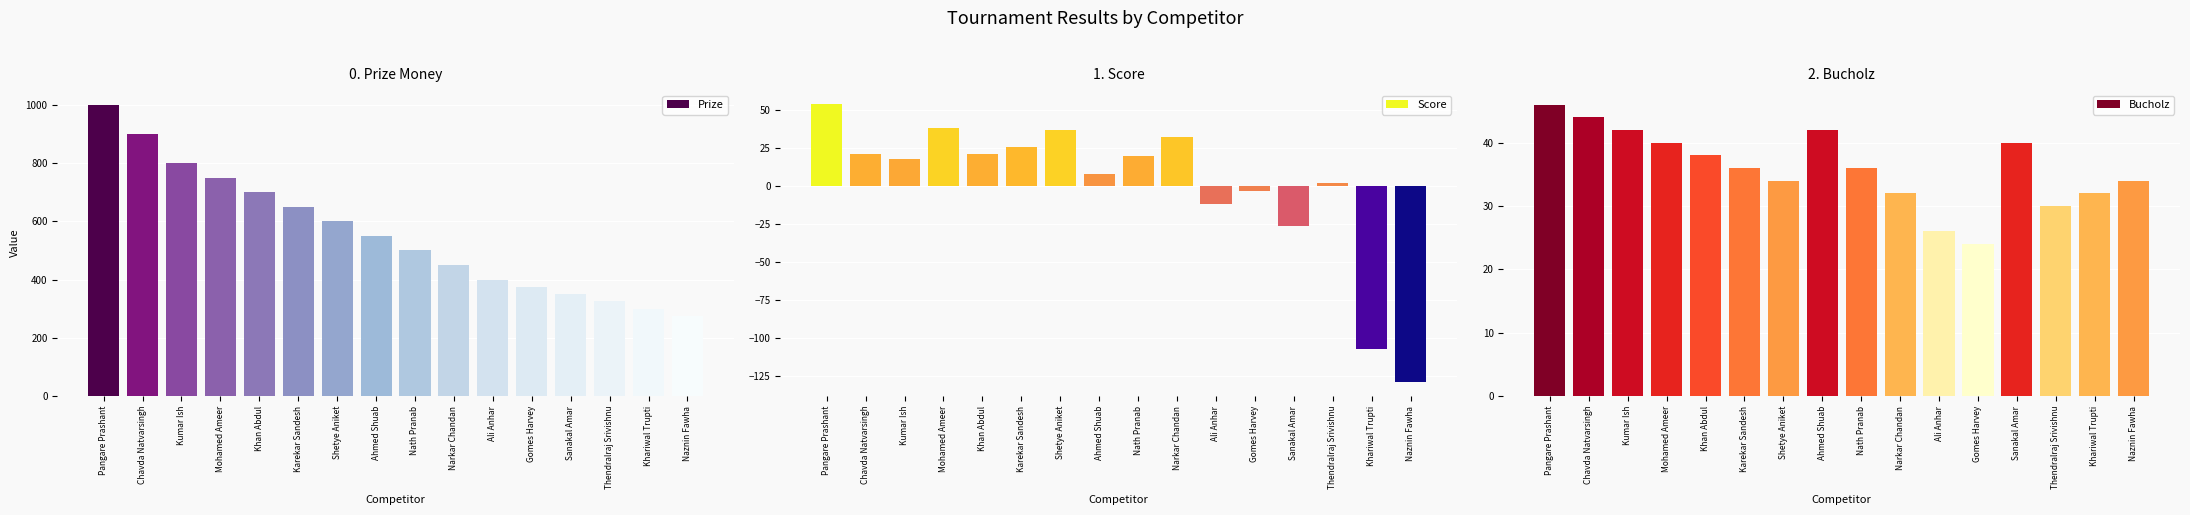

How many groups of bars are there?

16